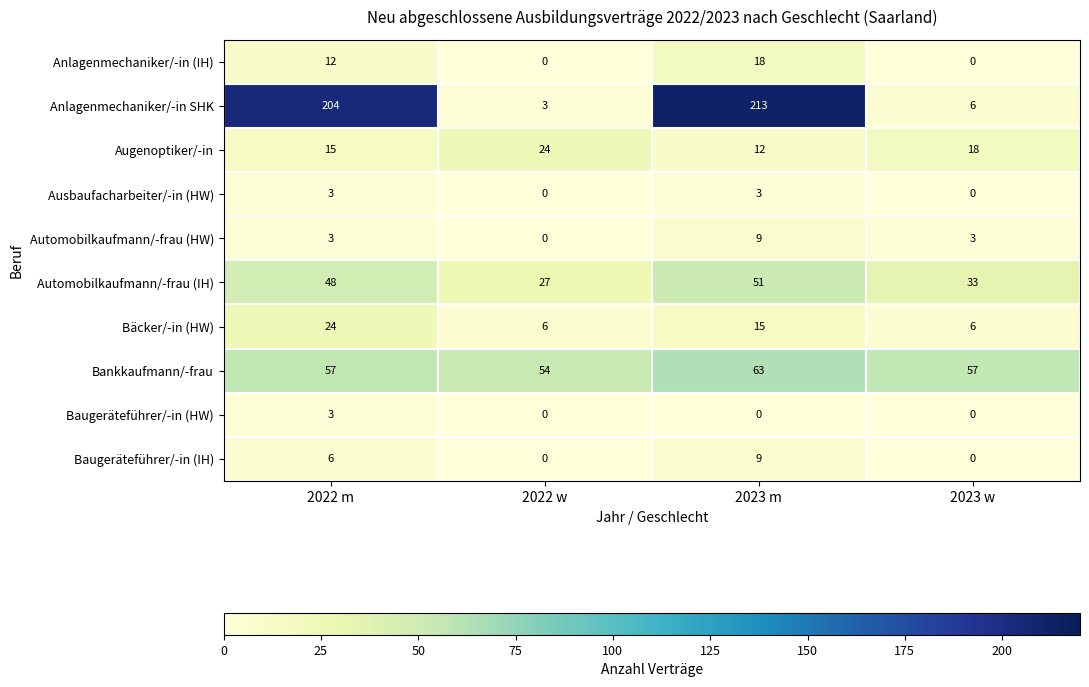

True or false: Anlagenmechaniker/-in (IH) has a value of 11 at 2023 m.

False